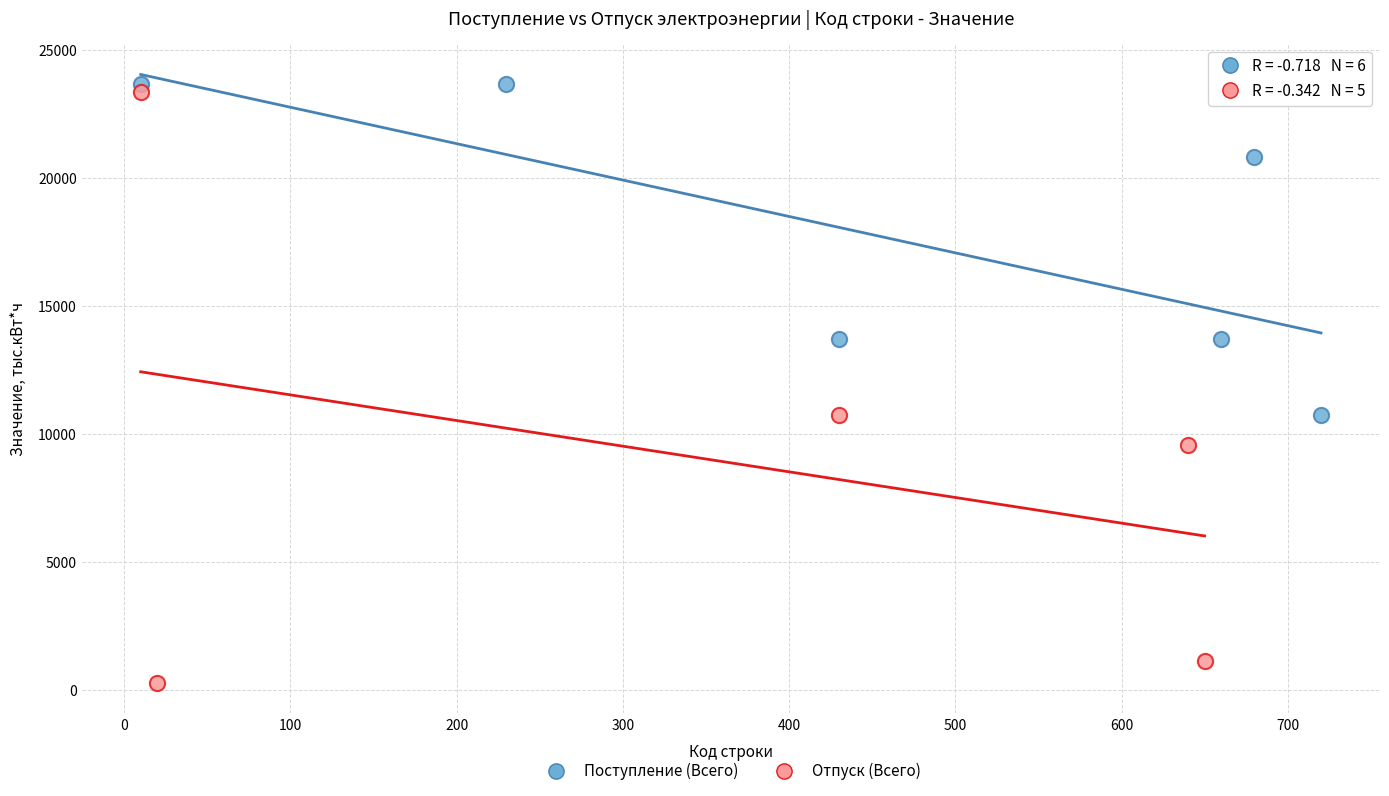

Which series has the largest Y range (max minus min)?

Отпуск (Всего)